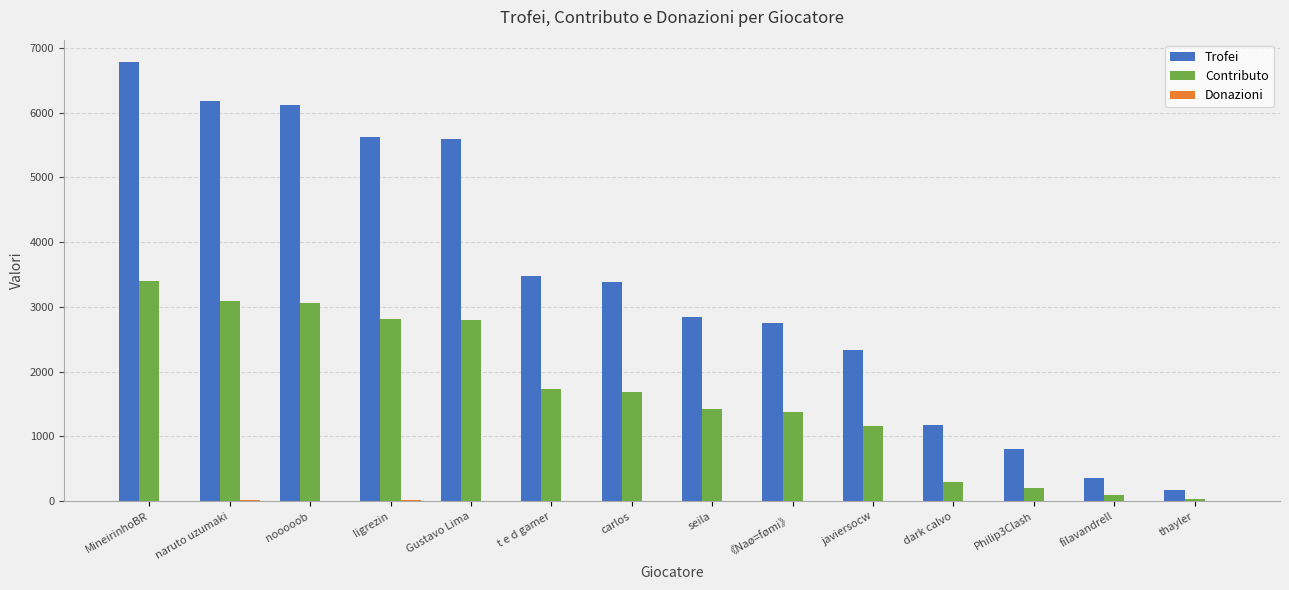

Does the chart contain stacked bars?

No